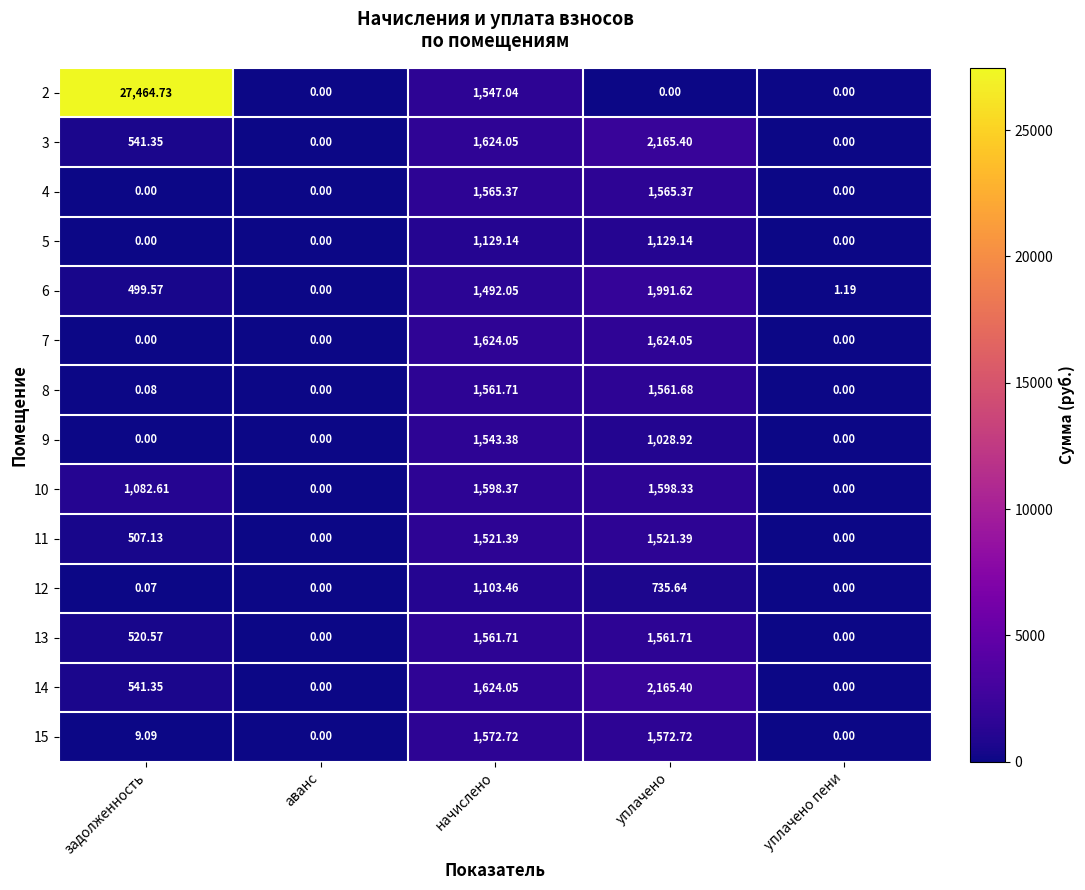

Which category has the highest value in the 3 series?

уплачено